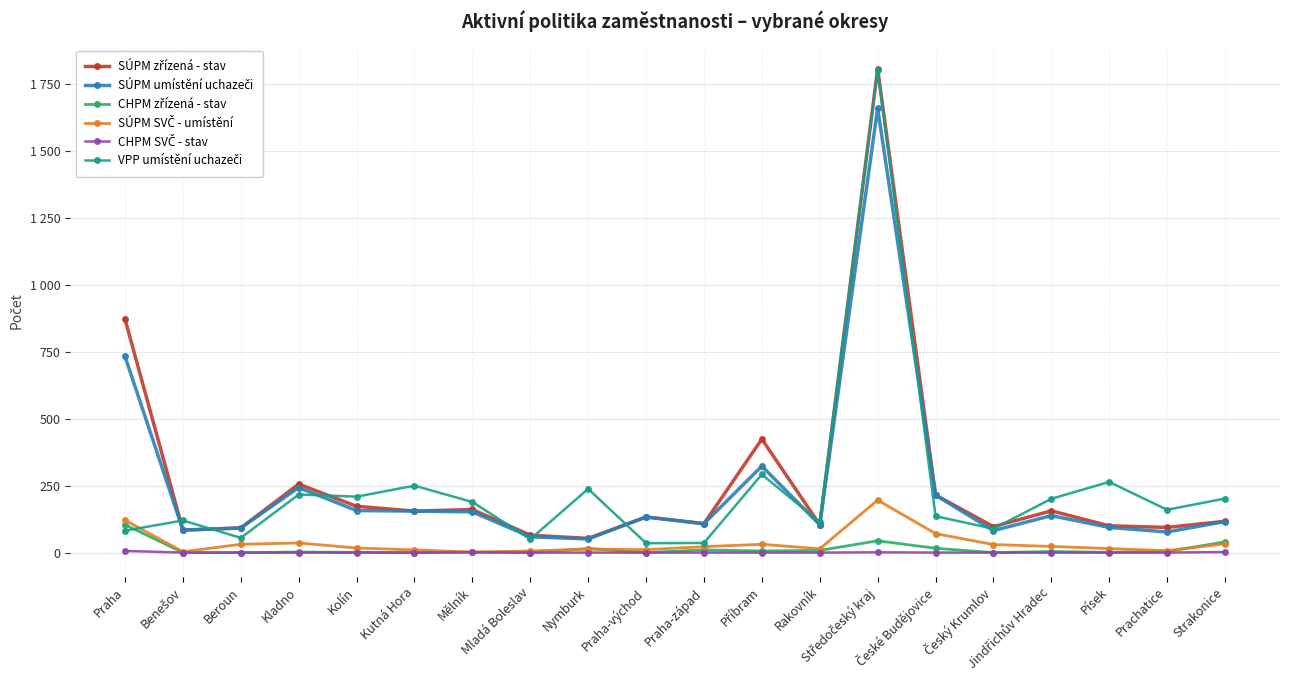

What is the difference between the highest and lowest values at Mělník?

188